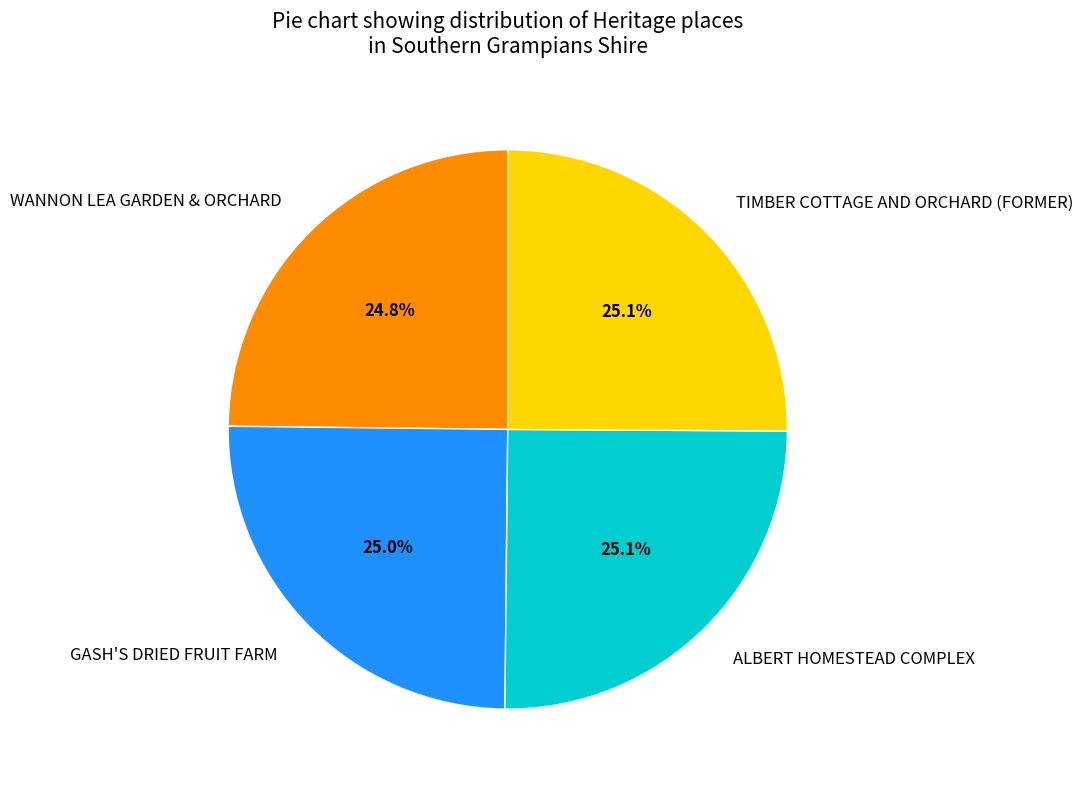

True or false: ALBERT HOMESTEAD COMPLEX accounts for 39% of the total.

False